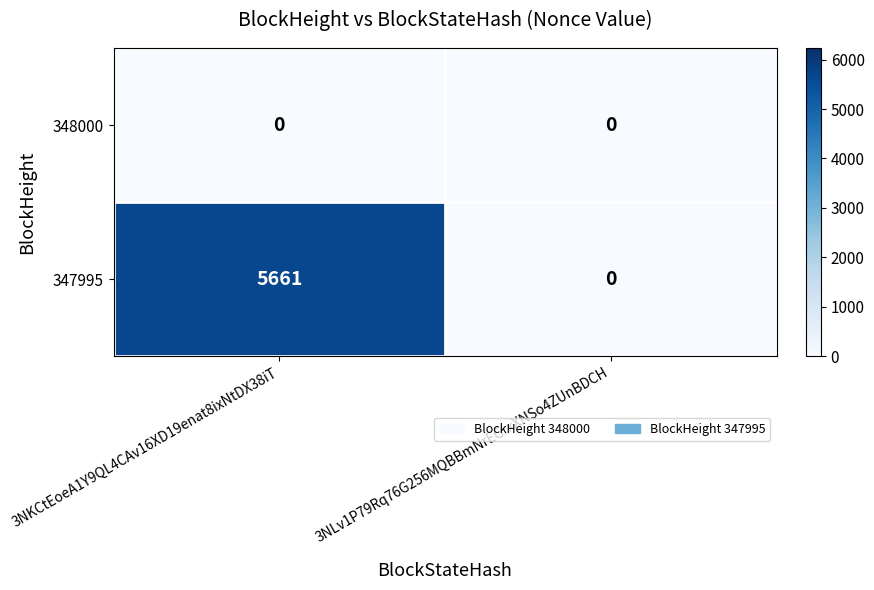

What is the greatest value displayed?

5661